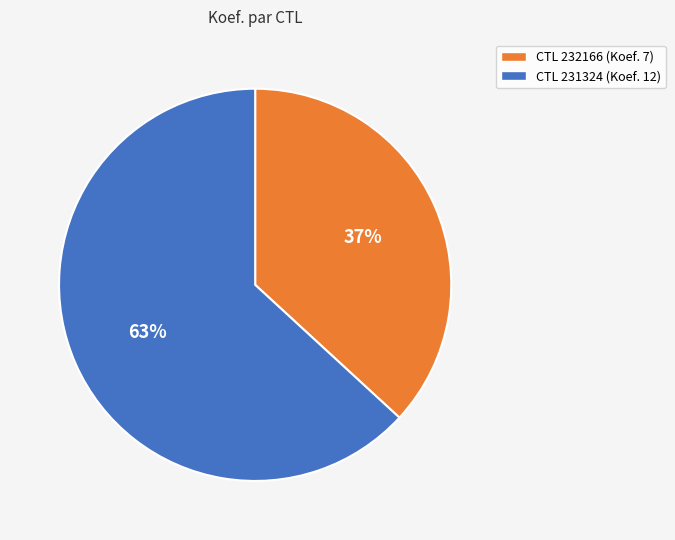

Rank the categories by value from lowest to highest.

CTL 232166 (Koef. 7), CTL 231324 (Koef. 12)